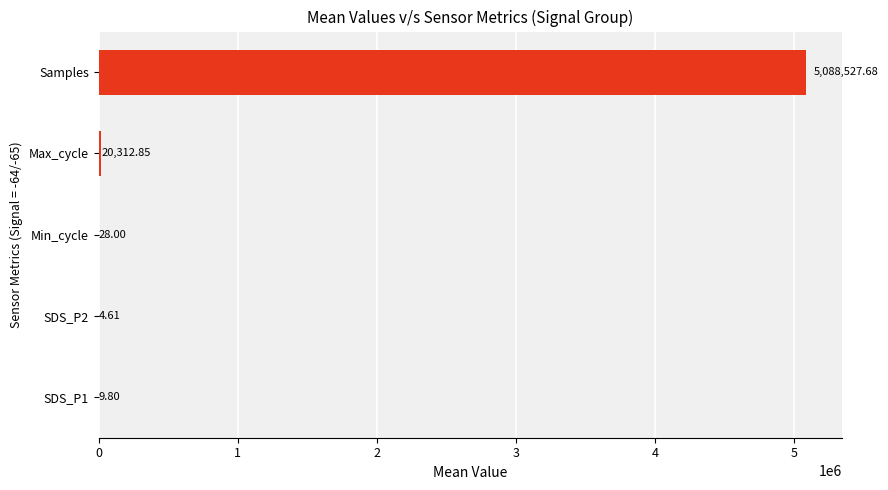

At which category does the chart reach its peak across all series?

Samples